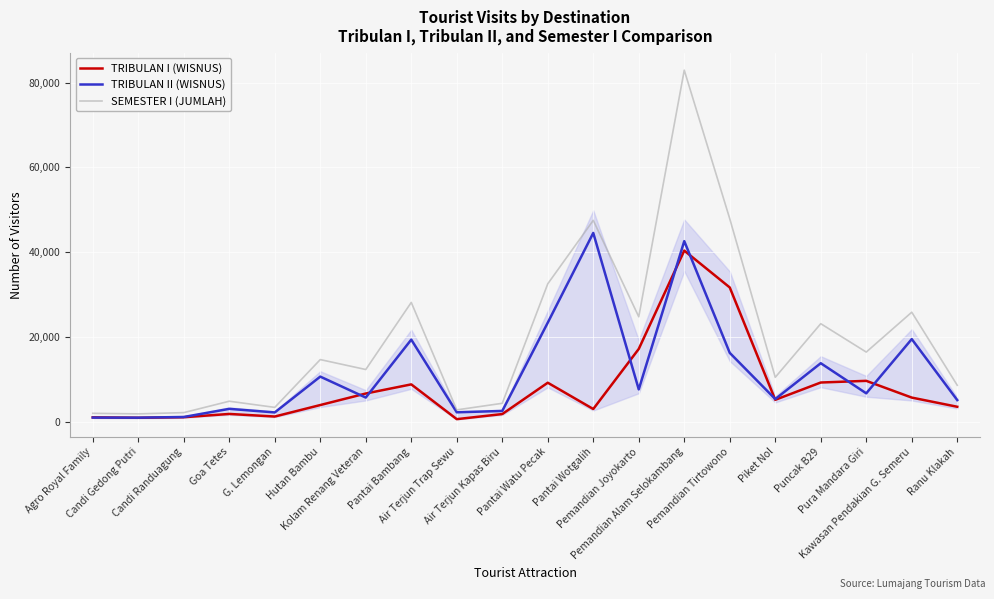

Which series has the largest total across all categories?

SEMESTER I (JUMLAH)